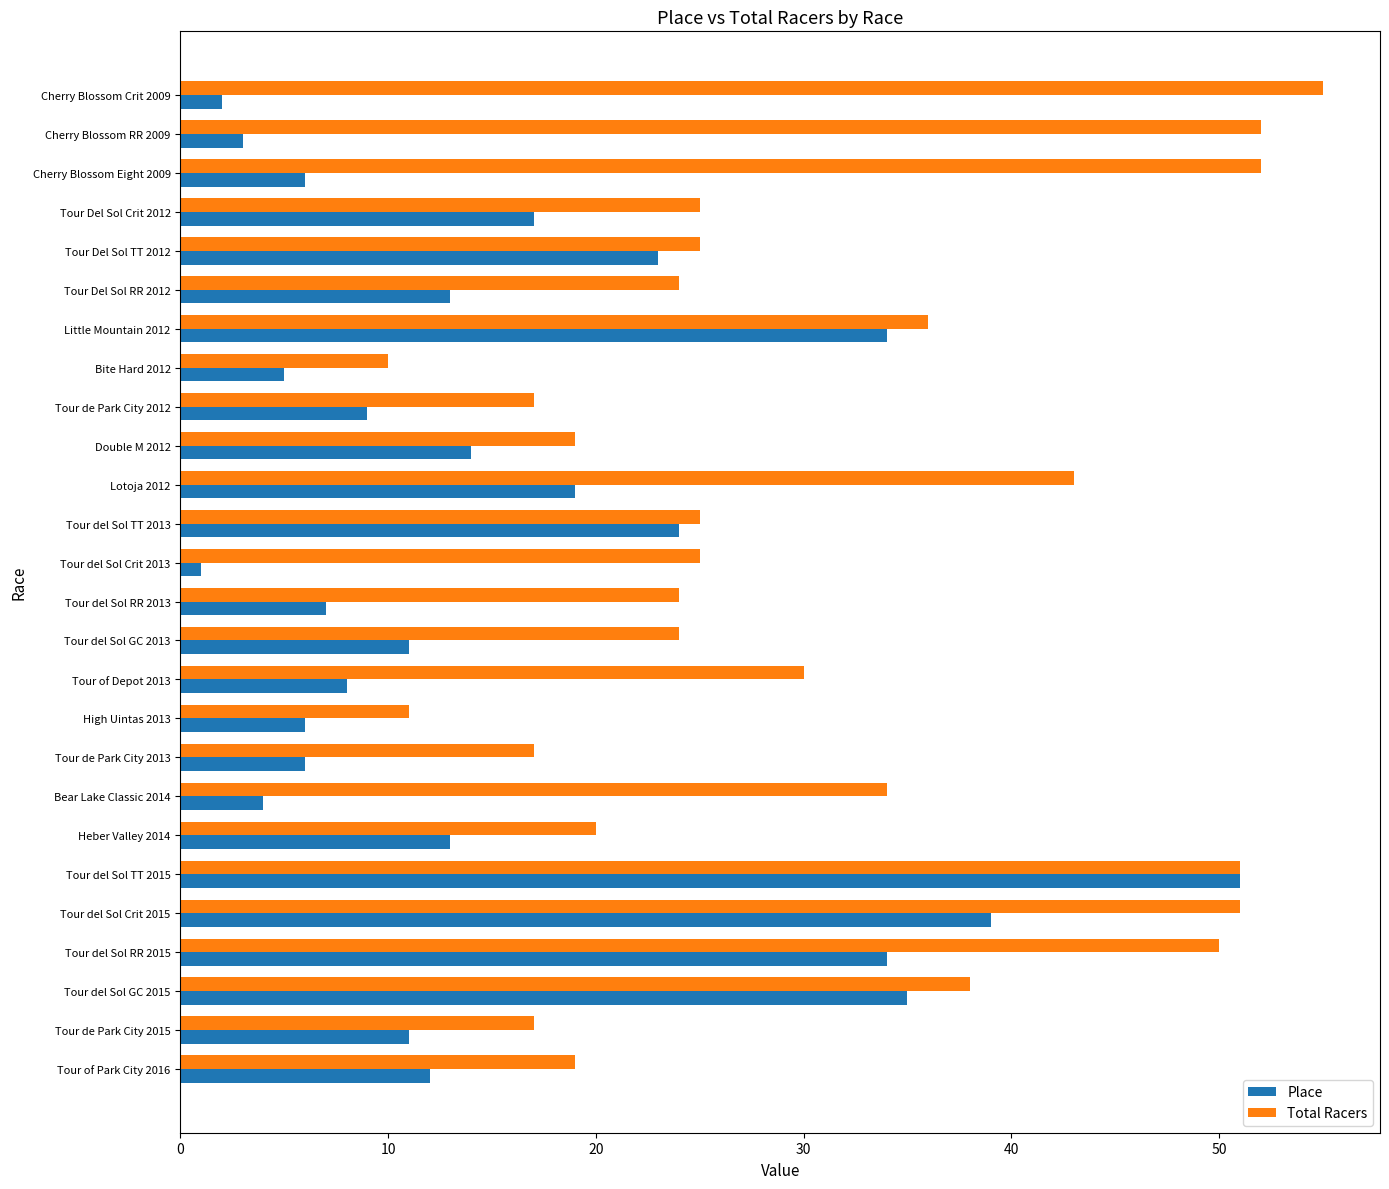

The Total Racers series shows 4 at Tour de Park City 2012. True or false?

False